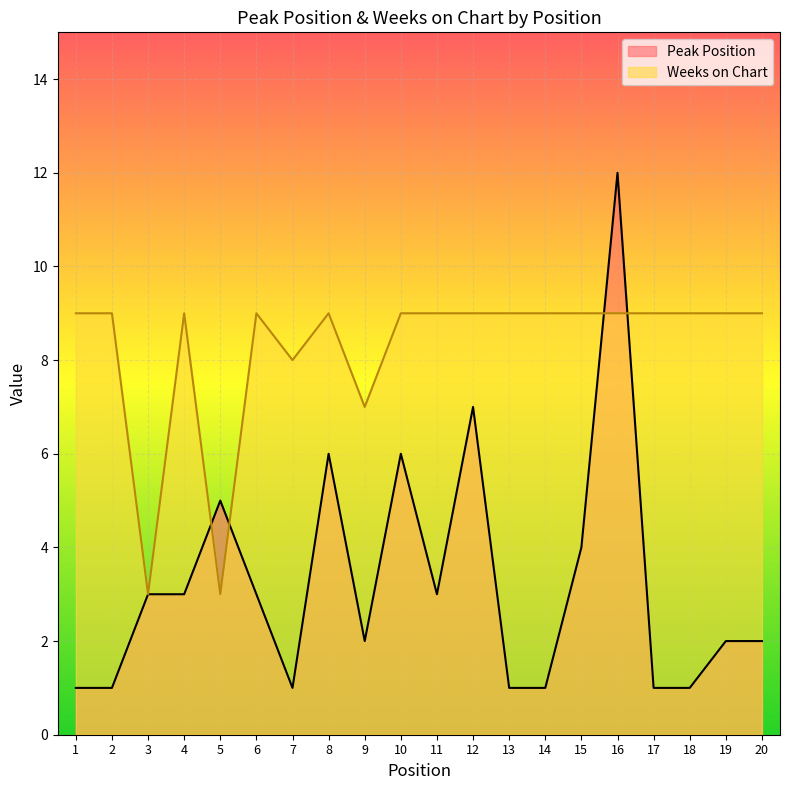

The Weeks on Chart series shows 9 at 4. True or false?

True